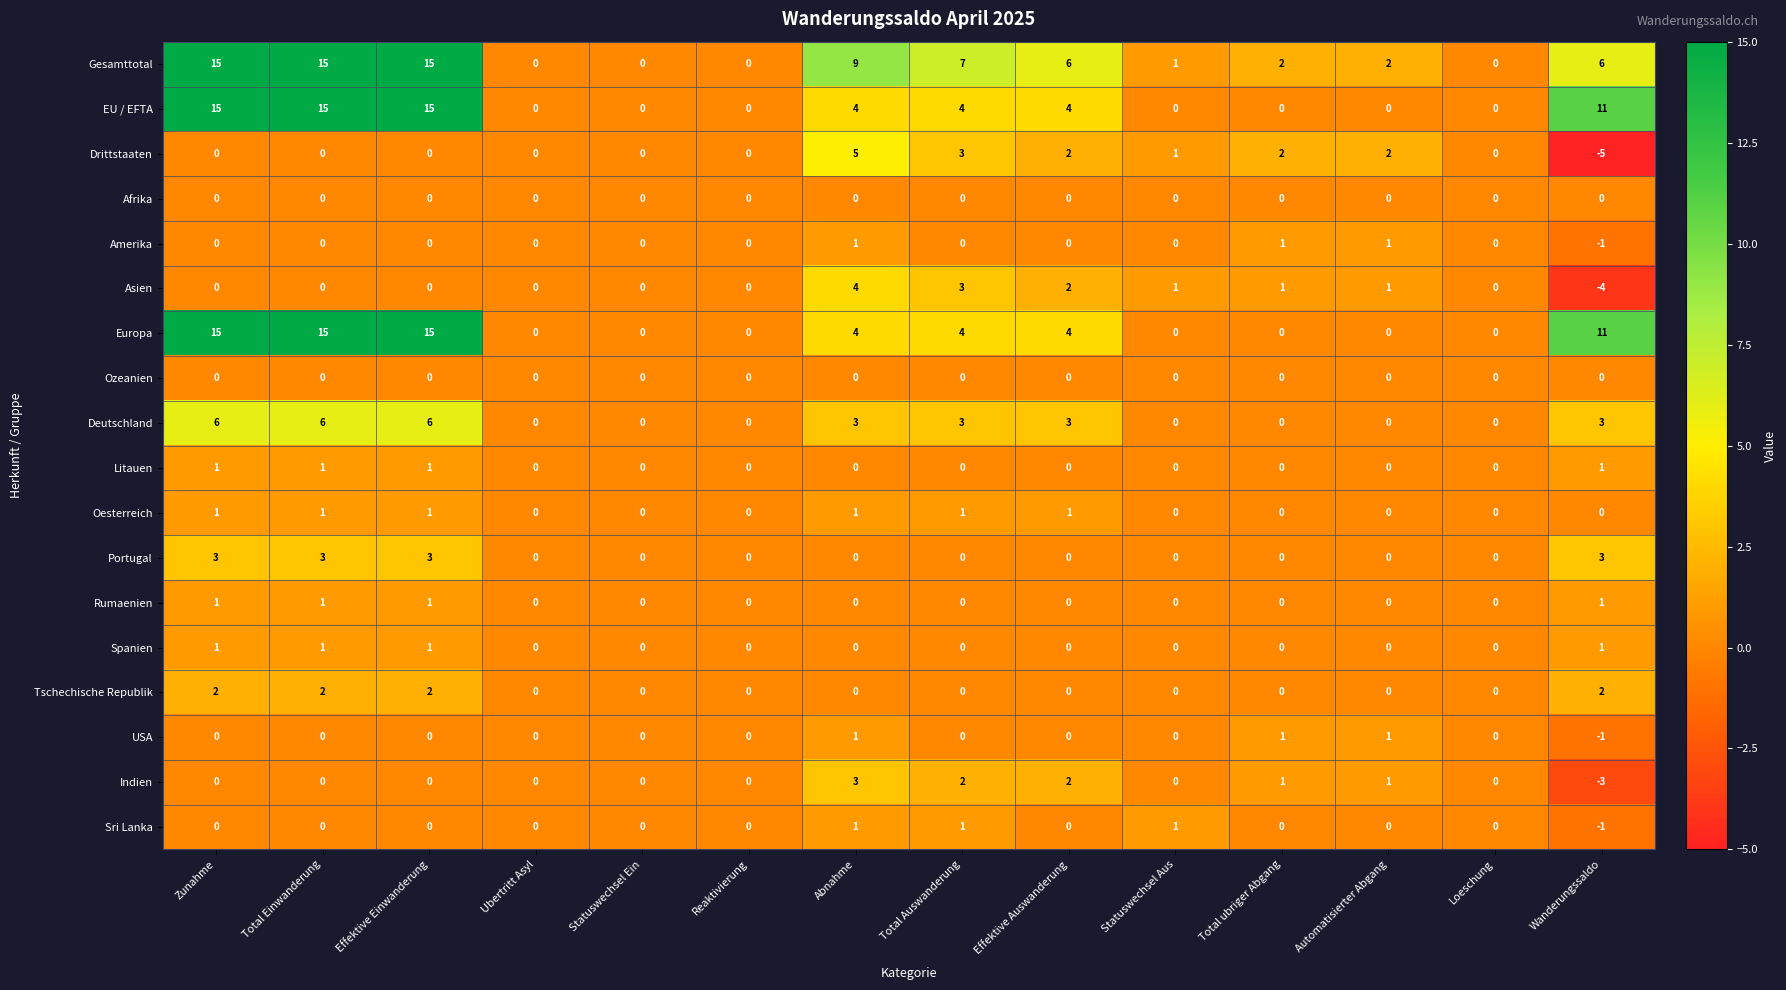

At which category does the chart reach its minimum across all series?

Wanderungssaldo